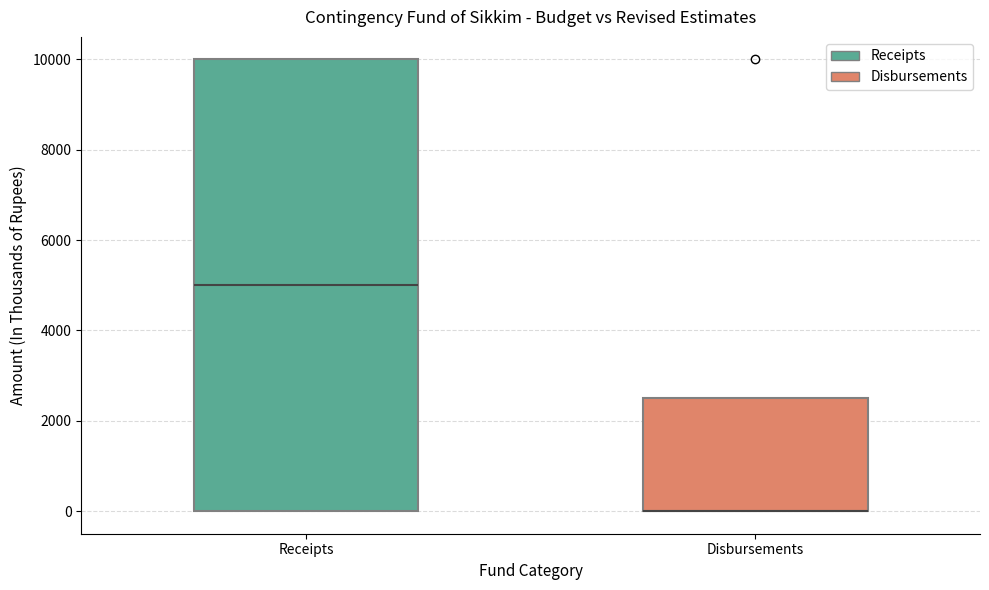

Reading left to right, transcribe this box plot: for each box, give where its median line is, the range the box spans, and where its two whiskers end, as read against the y-axis. The values are not printed on the chart, so give them approximately, as read against the axis.

Receipts: median 5000, box 0 to 10000, whiskers 0 to 10000
Disbursements: median 0 (drawn on the box's lower edge), box 0 to 2600, whiskers 0 to 2600